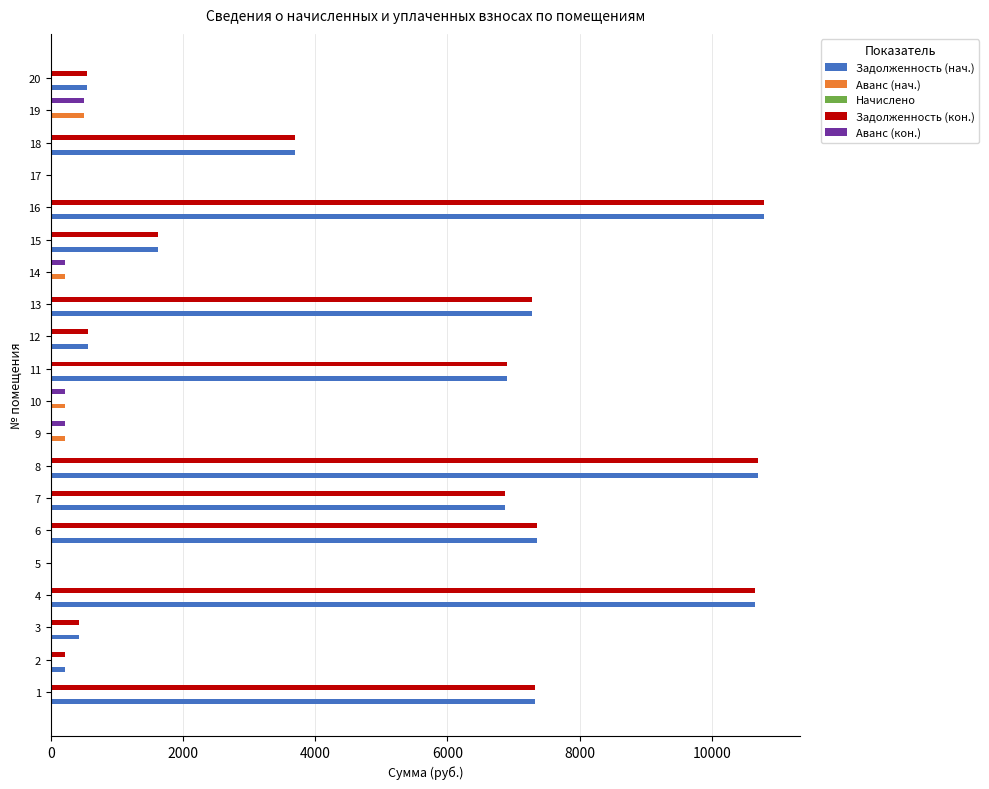

The value of Задолженность (нач.) at 8 is 4847.4. True or false?

False